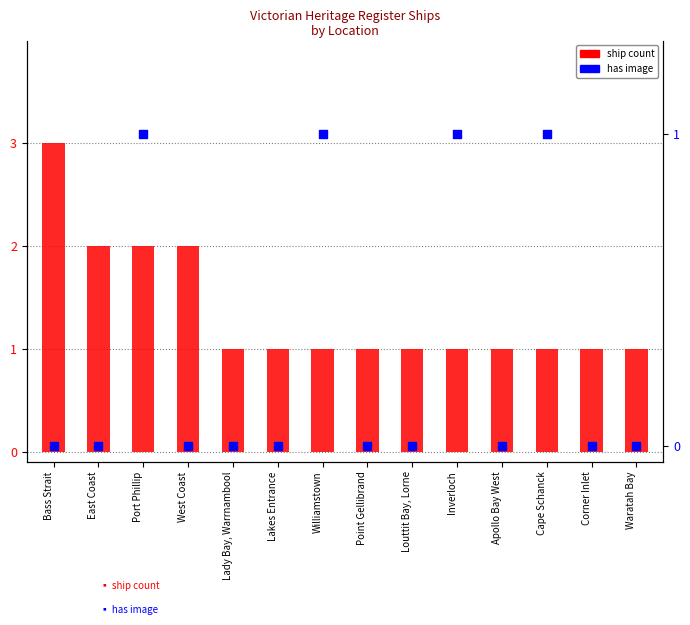

Which series has the largest Y range (max minus min)?

ship count